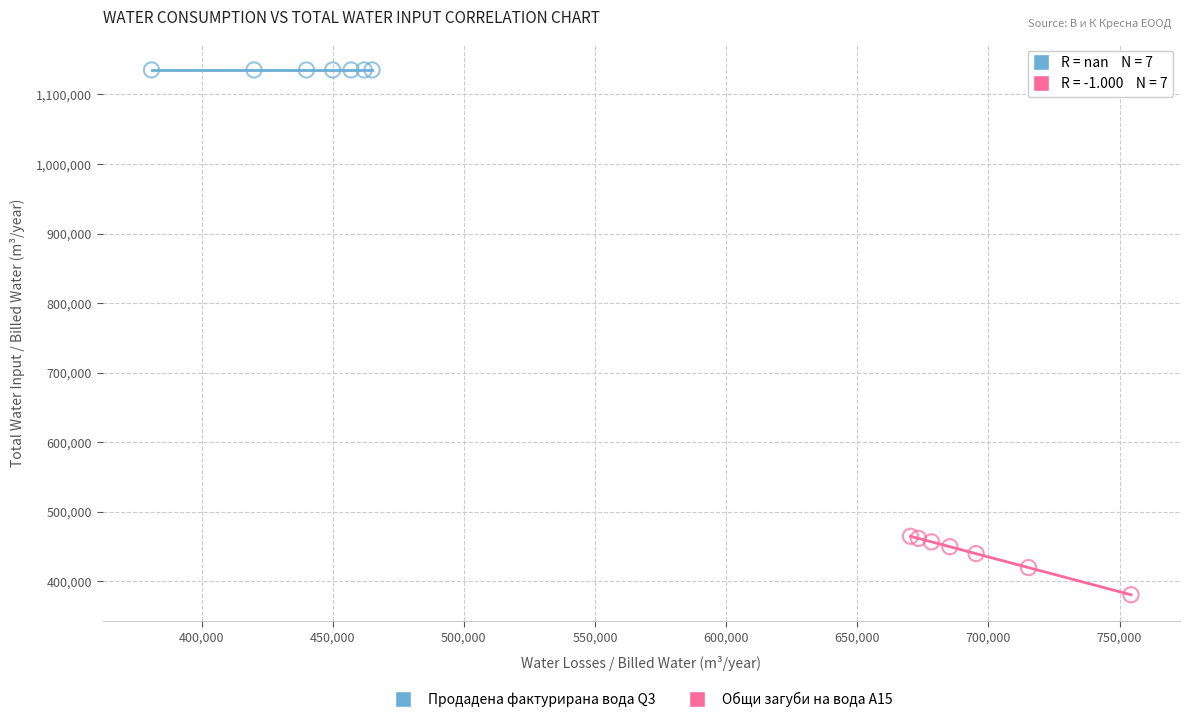

Which series reaches the minimum Y coordinate?

Общи загуби на вода A15